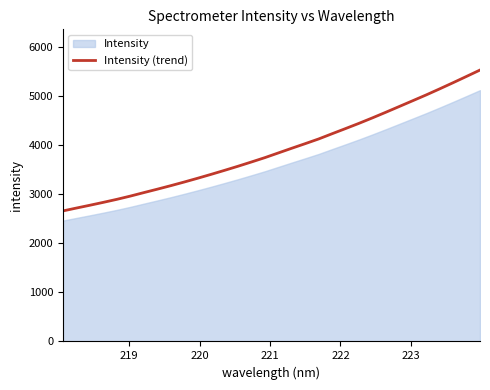

True or false: the data has more than 1 interior local peaks.

False